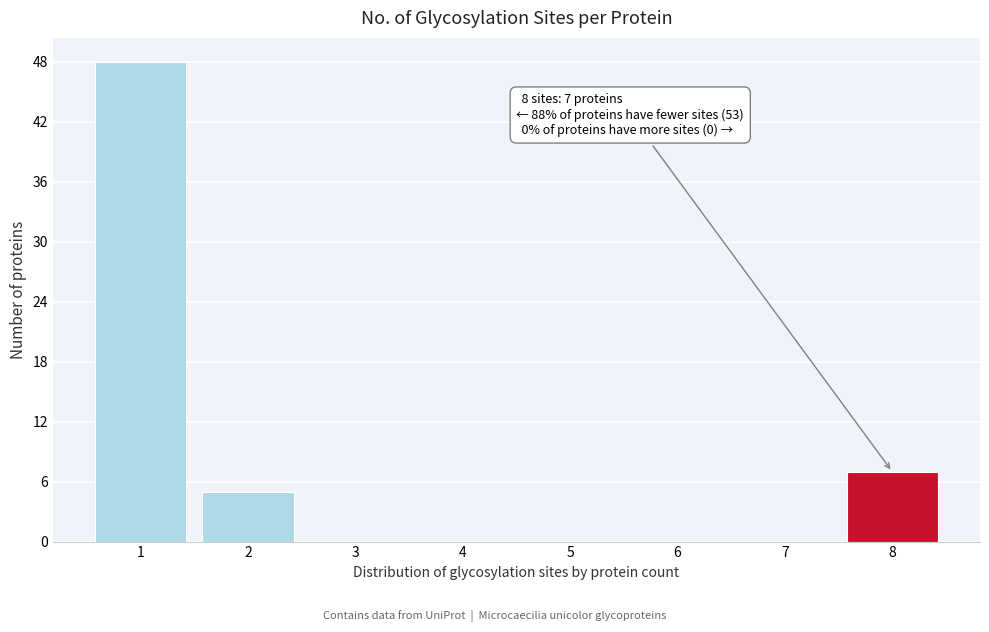

Reading right to left, list all the values displayed in this chart.

8=7	7=0	6=0	5=0	4=0	3=0	2=5	1=48